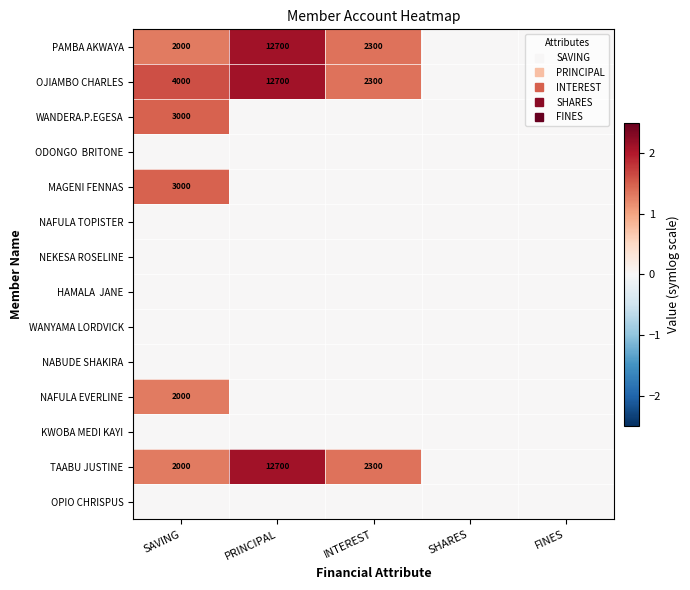

Which has a higher value, SAVING or SHARES?

SAVING